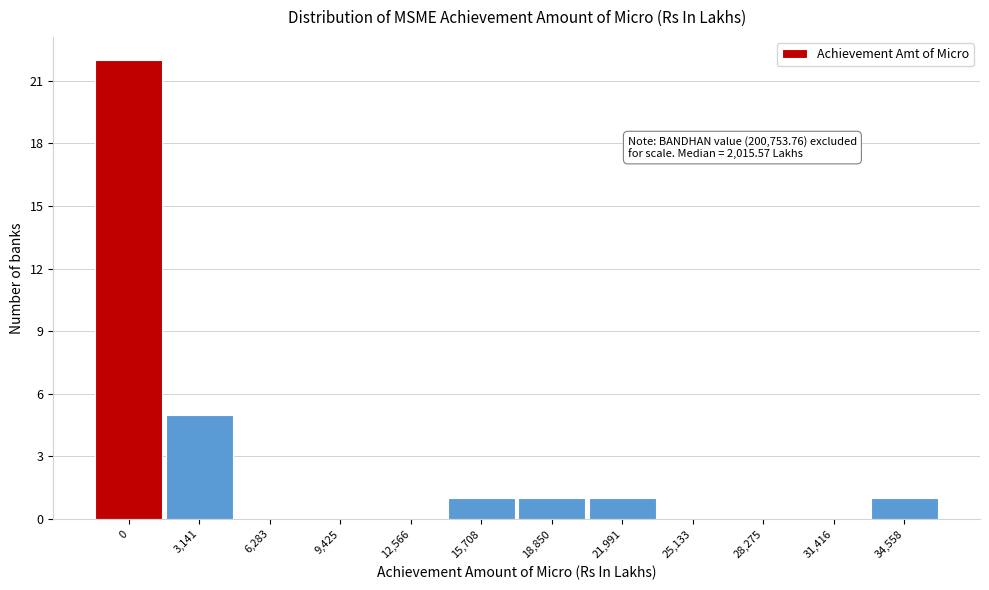

Reading left to right, what are all the values shown in this chart?

0=22	3,141=5	6,283=0	9,425=0	12,566=0	15,708=1	18,850=1	21,991=1	25,133=0	28,275=0	31,416=0	34,558=1